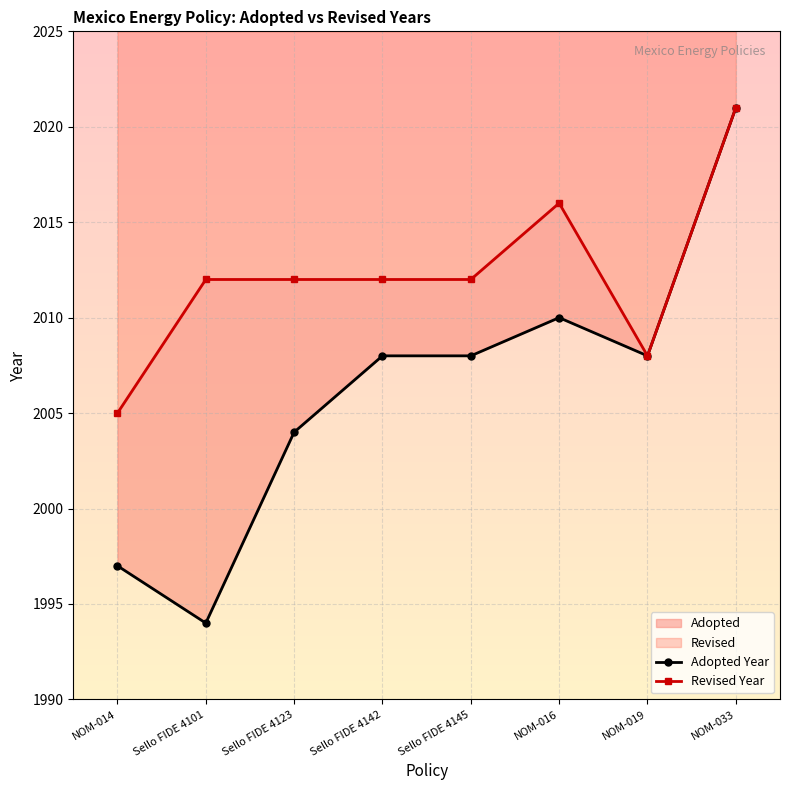

How many interior local valleys does the Adopted Year series have?

2